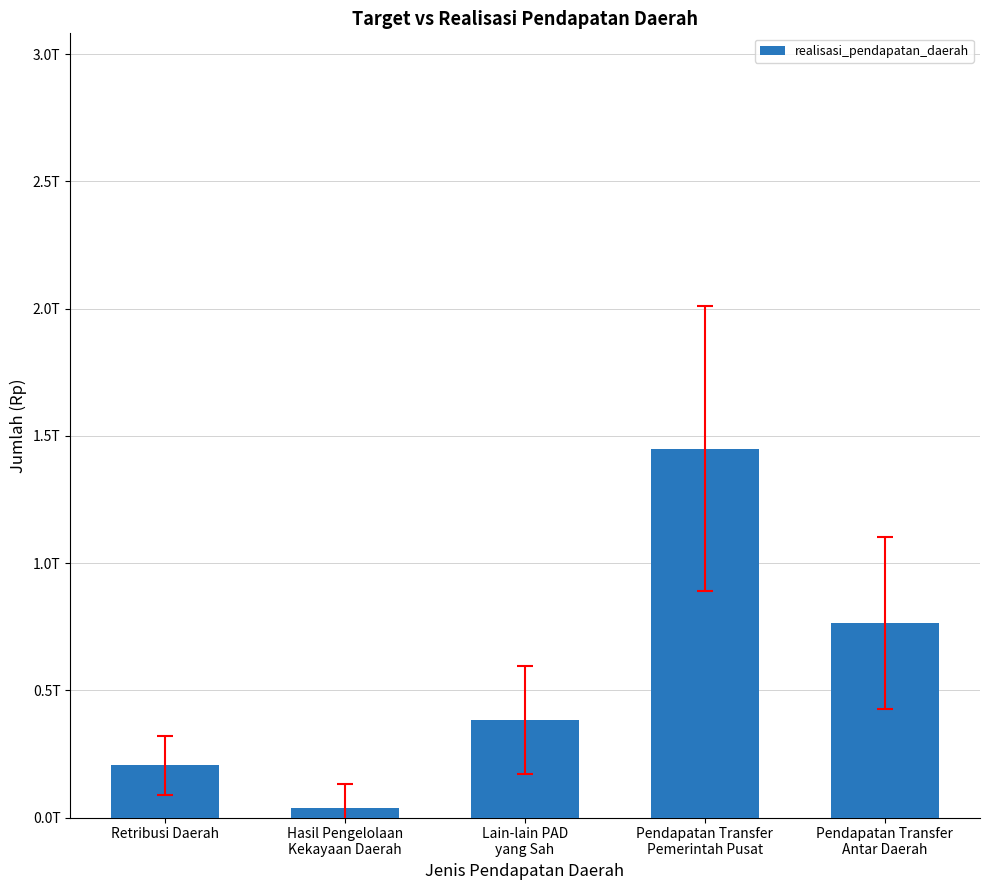

What is the label of the 1st bar from the right?

Pendapatan Transfer
Antar Daerah